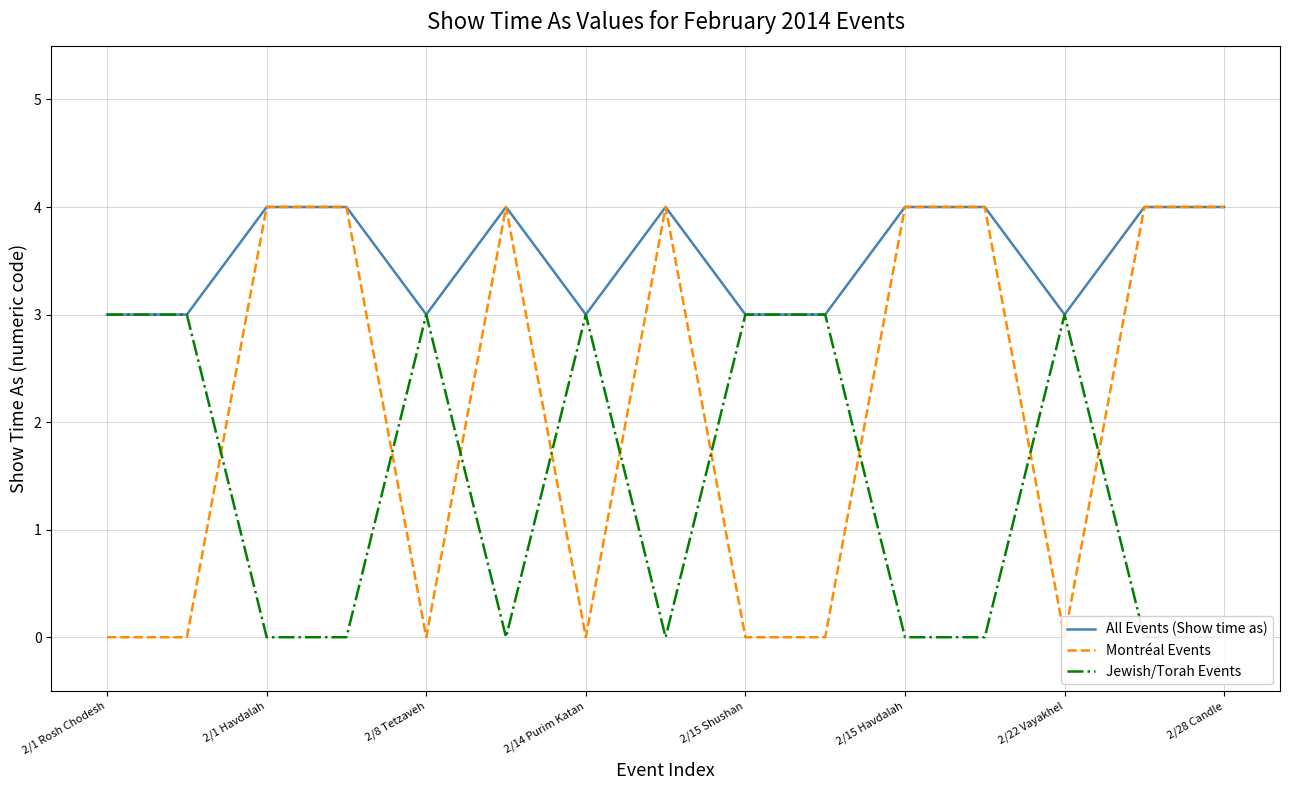

What is the value of the Montréal Events point at the 11th from the left?

4